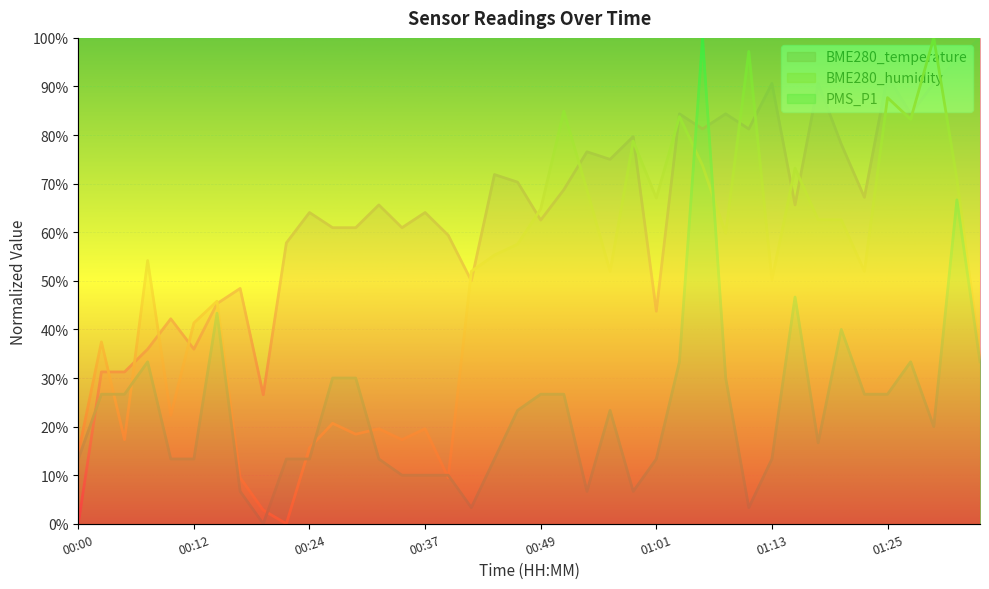

What is the spread (max minus min) of values at 00:51?

58.2